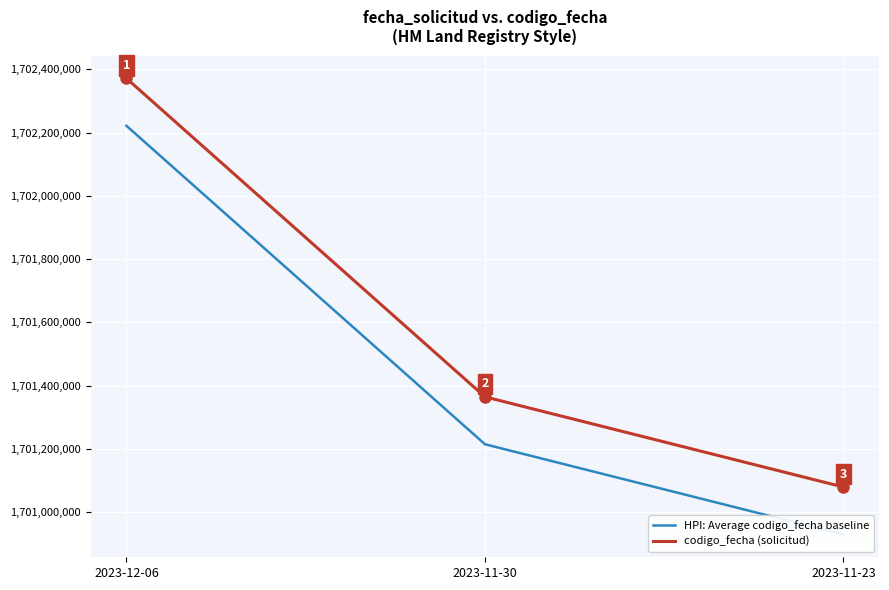

What are all the series names shown in the legend?

HPI: Average codigo_fecha baseline, codigo_fecha (solicitud)